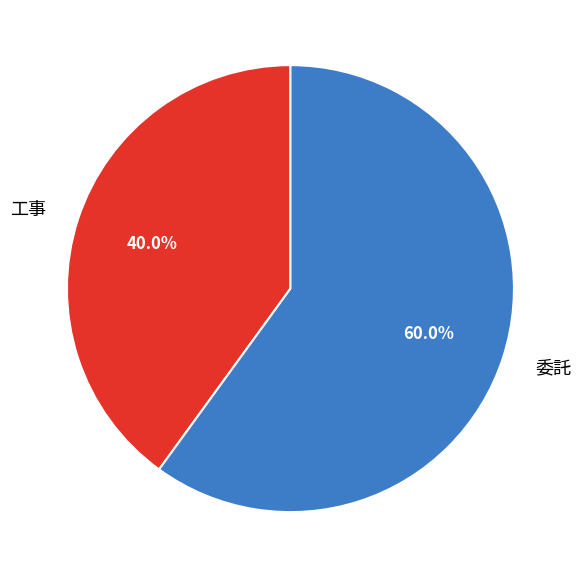

How many slices are in this pie chart?

2